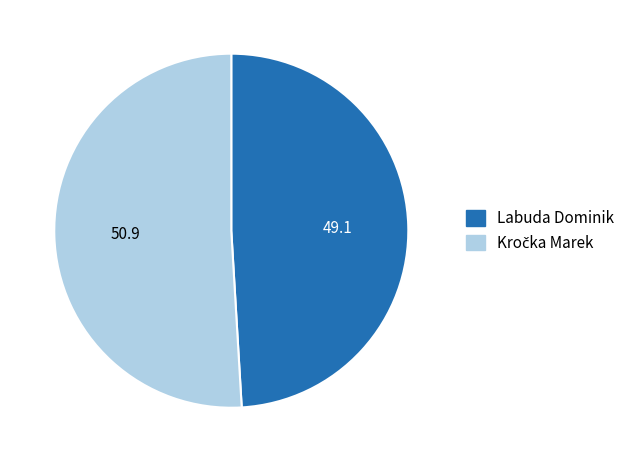

Which category has the smallest portion of the pie?

Labuda Dominik